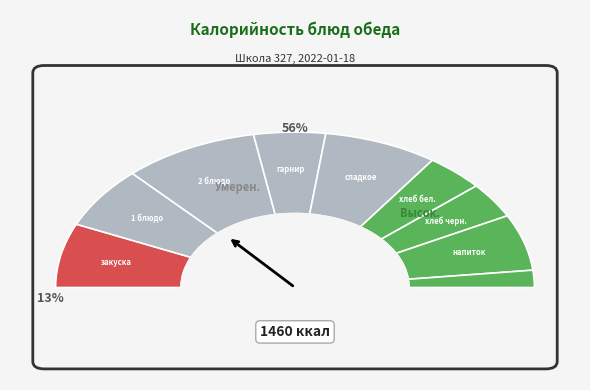

Count the number of slices in the pie.

9